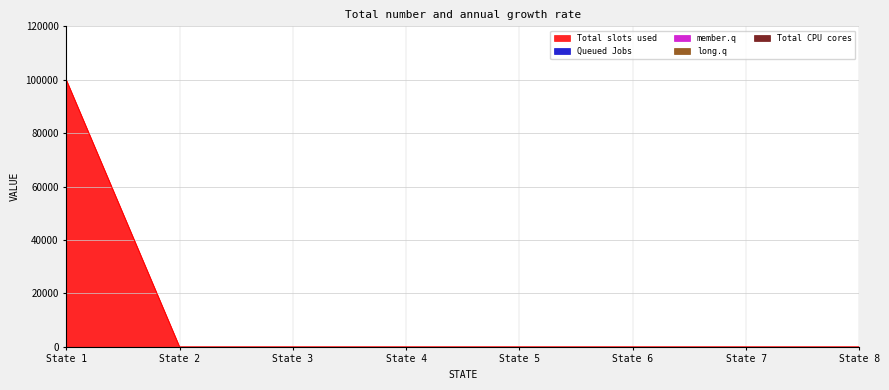

True or false: Total slots used and Total CPU cores cross at least once.

False